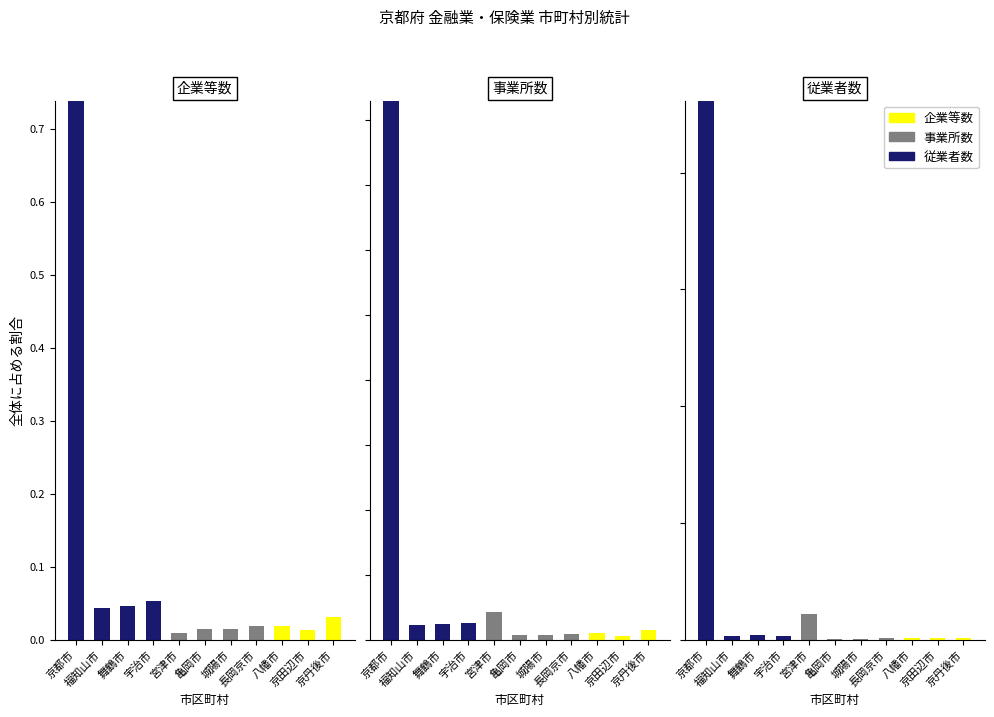

Is the value of 従業者数 at 長岡京市 greater than the value of 企業等数 at 舞鶴市?

No